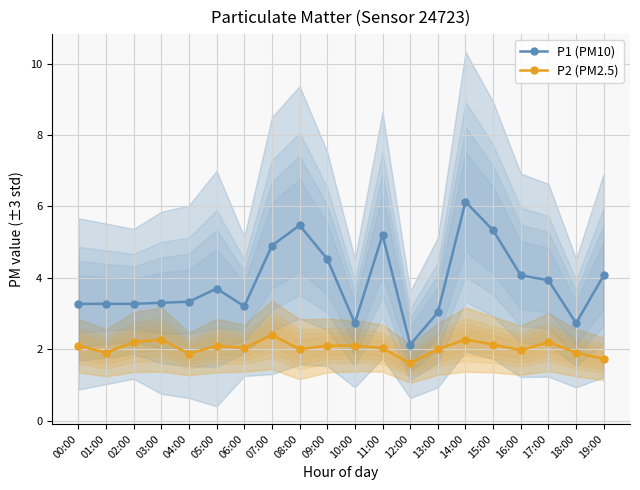

At which category does the chart reach its minimum across all series?

12:00